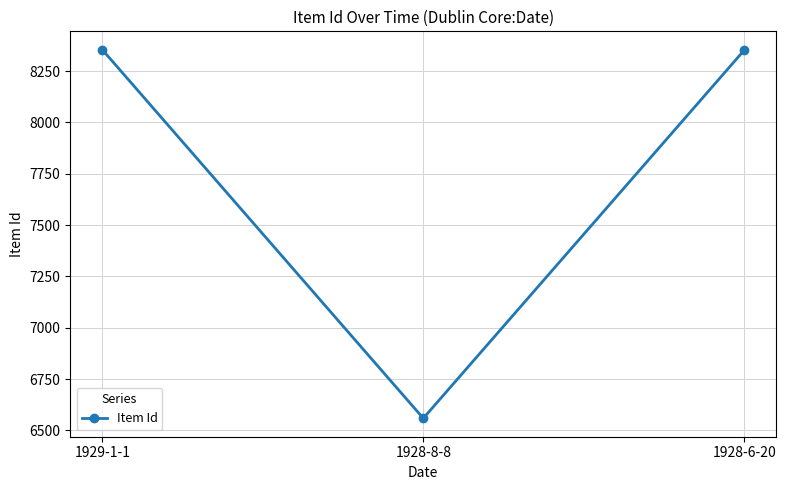

Approximately how many times larger is the value at 1929-1-1 compared to 1928-6-20?

1.0